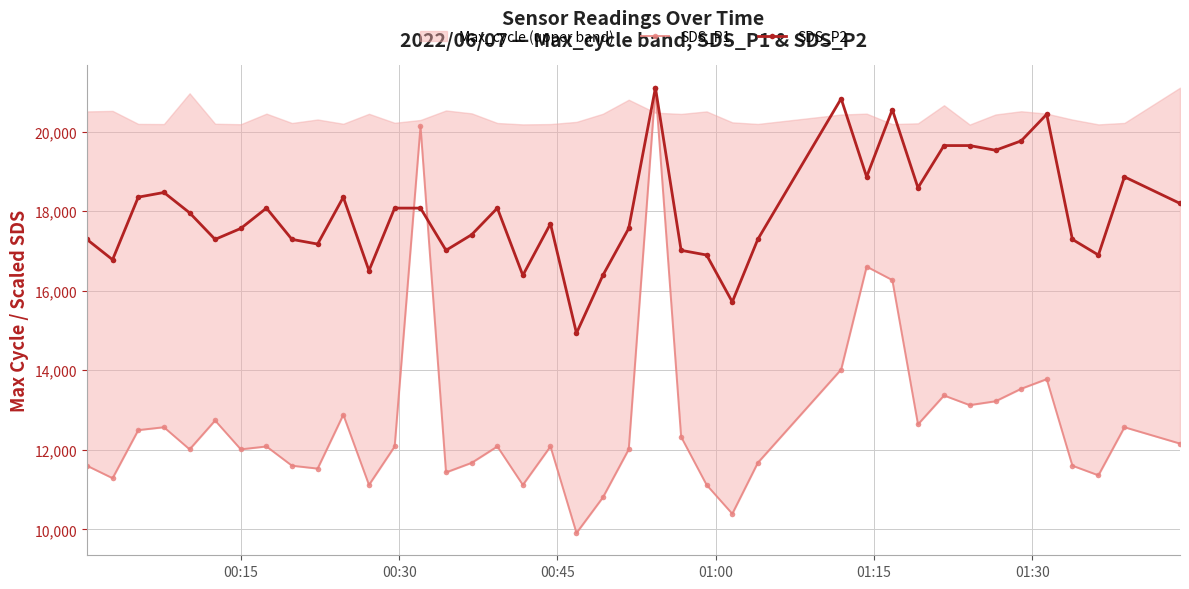

What is the highest value of the SDS_P2 series?

21102.0